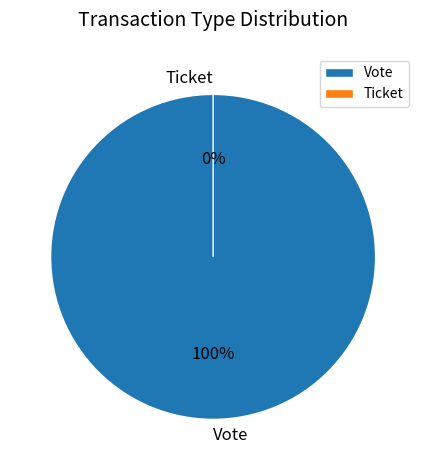

Does Vote represent more than half of the total?

Yes